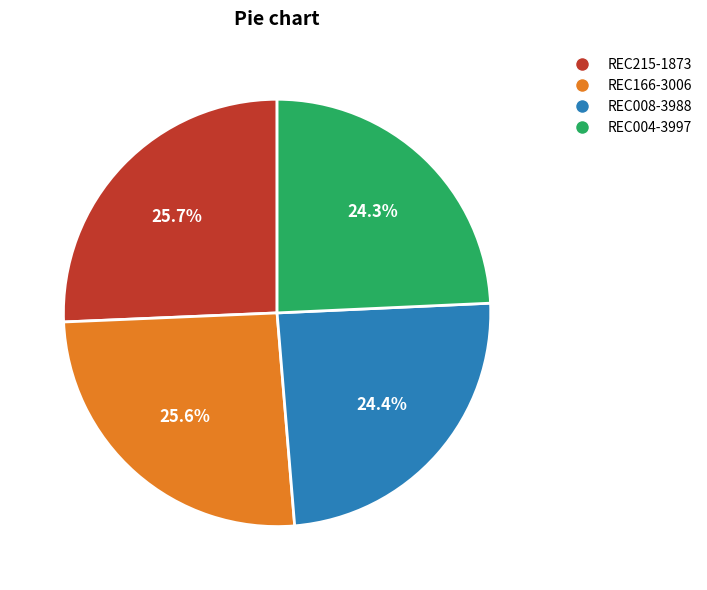

Approximately how many times larger is the value at REC004-3997 compared to REC166-3006?

0.9